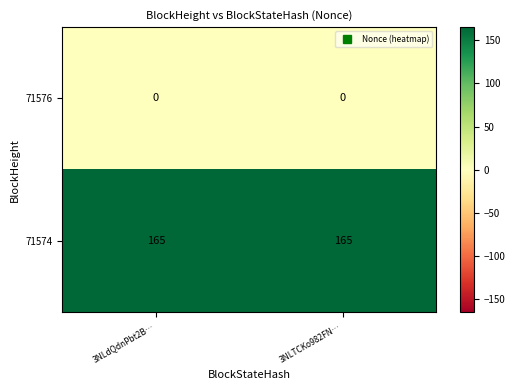

What is the lowest value of the 71574 series?

165